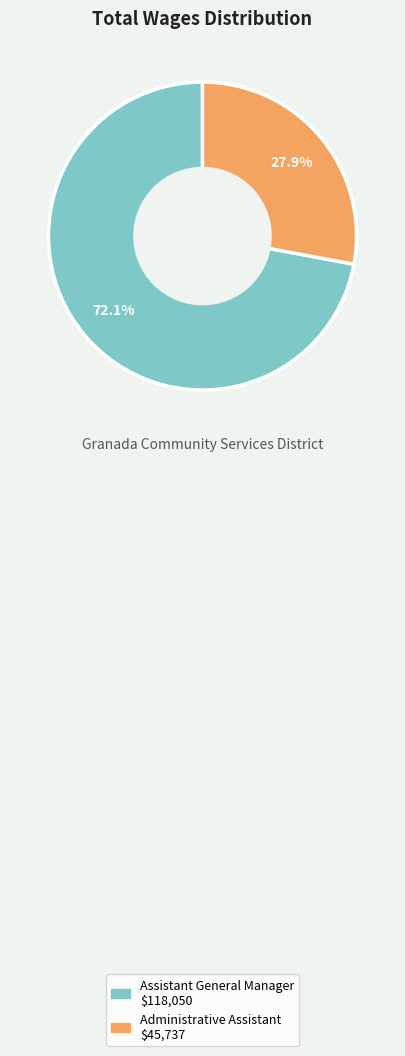

To the nearest percent, what is the average slice percentage?

50%